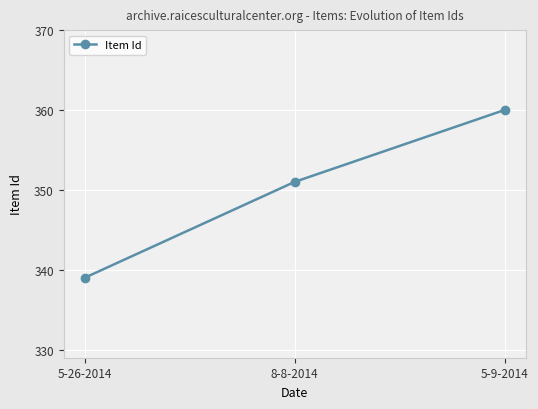

The chart shows a value of 69 at 5-26-2014. True or false?

False